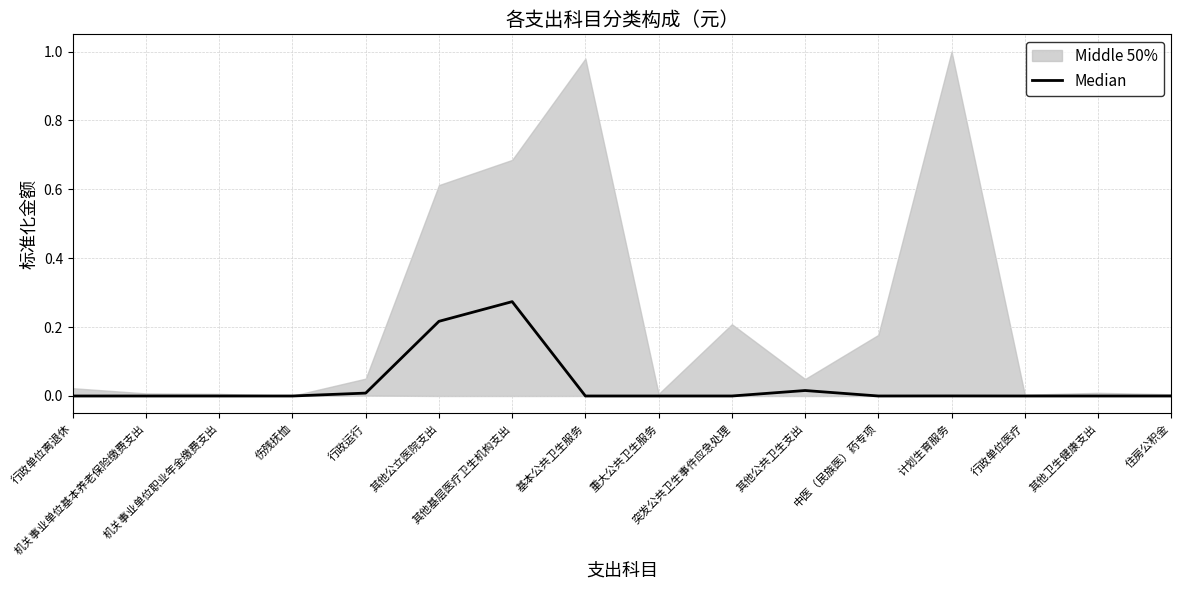

Rank the categories by value from highest to lowest.

其他基层医疗卫生机构支出, 其他公立医院支出, 其他公共卫生支出, 行政运行, 计划生育服务, 行政单位离退休, 机关事业单位基本养老保险缴费支出, 机关事业单位职业年金缴费支出, 伤残抚恤, 基本公共卫生服务, 重大公共卫生服务, 突发公共卫生事件应急处理, 中医（民族医）药专项, 行政单位医疗, 其他卫生健康支出, 住房公积金